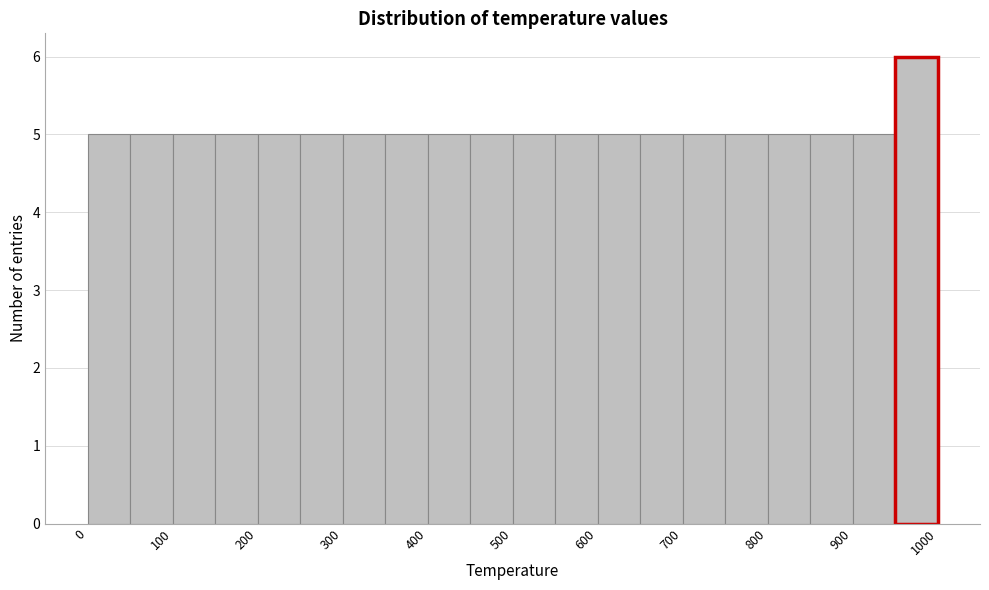

Reading left to right, transcribe this chart: for each bar, give the range it covers on the x-axis and its height. The values are not printed on the chart, so give them approximately, as read against the axis.

0 to 50: 5
50 to 100: 5
100 to 150: 5
150 to 200: 5
200 to 250: 5
250 to 300: 5
300 to 350: 5
350 to 400: 5
400 to 450: 5
450 to 500: 5
500 to 550: 5
550 to 600: 5
600 to 650: 5
650 to 700: 5
700 to 750: 5
750 to 800: 5
800 to 850: 5
850 to 900: 5
900 to 950: 5
950 to 1000: 6